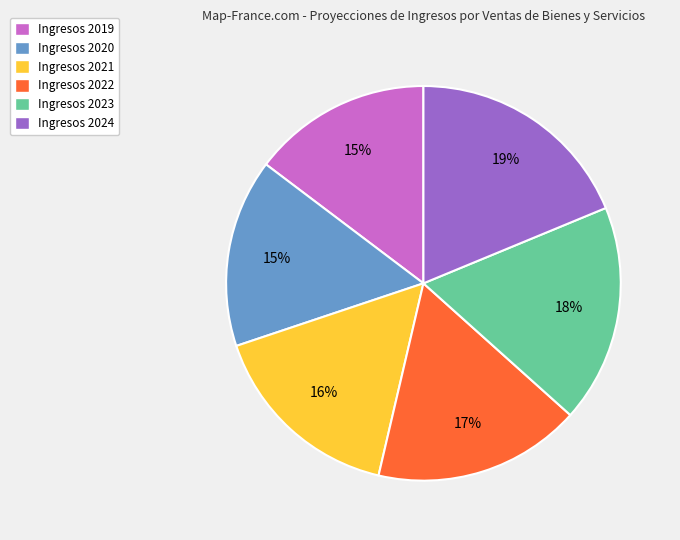

Is it true that Ingresos 2019 is 15% of the pie?

True